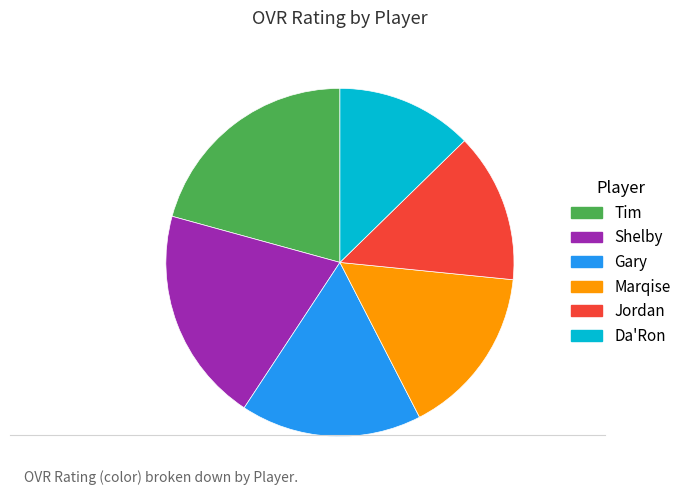

Is it true that Marqise is 30% of the pie?

False